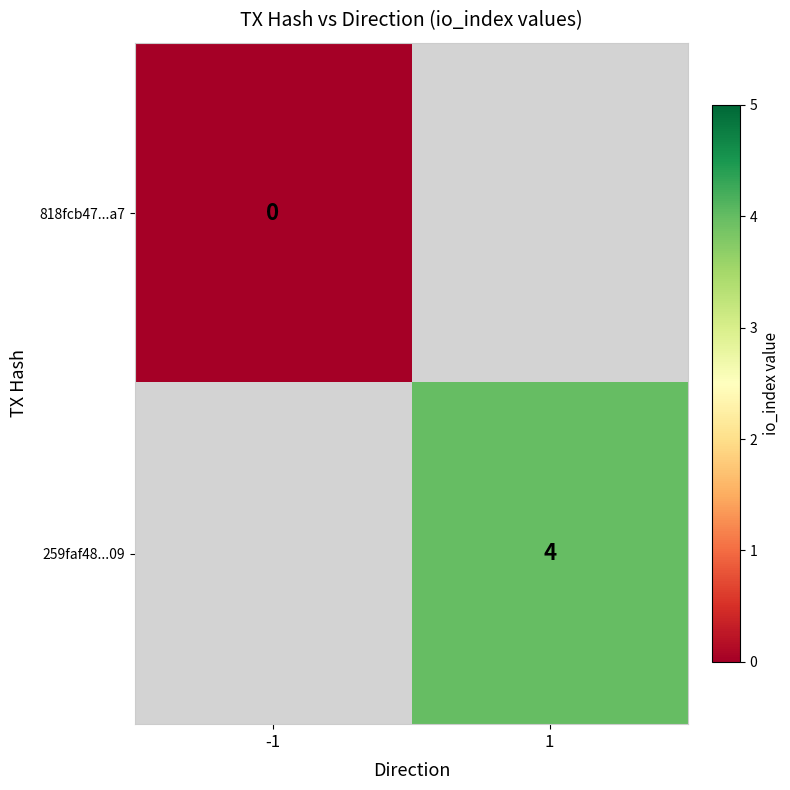

Which series has the largest range (max minus min)?

818fcb47...a7